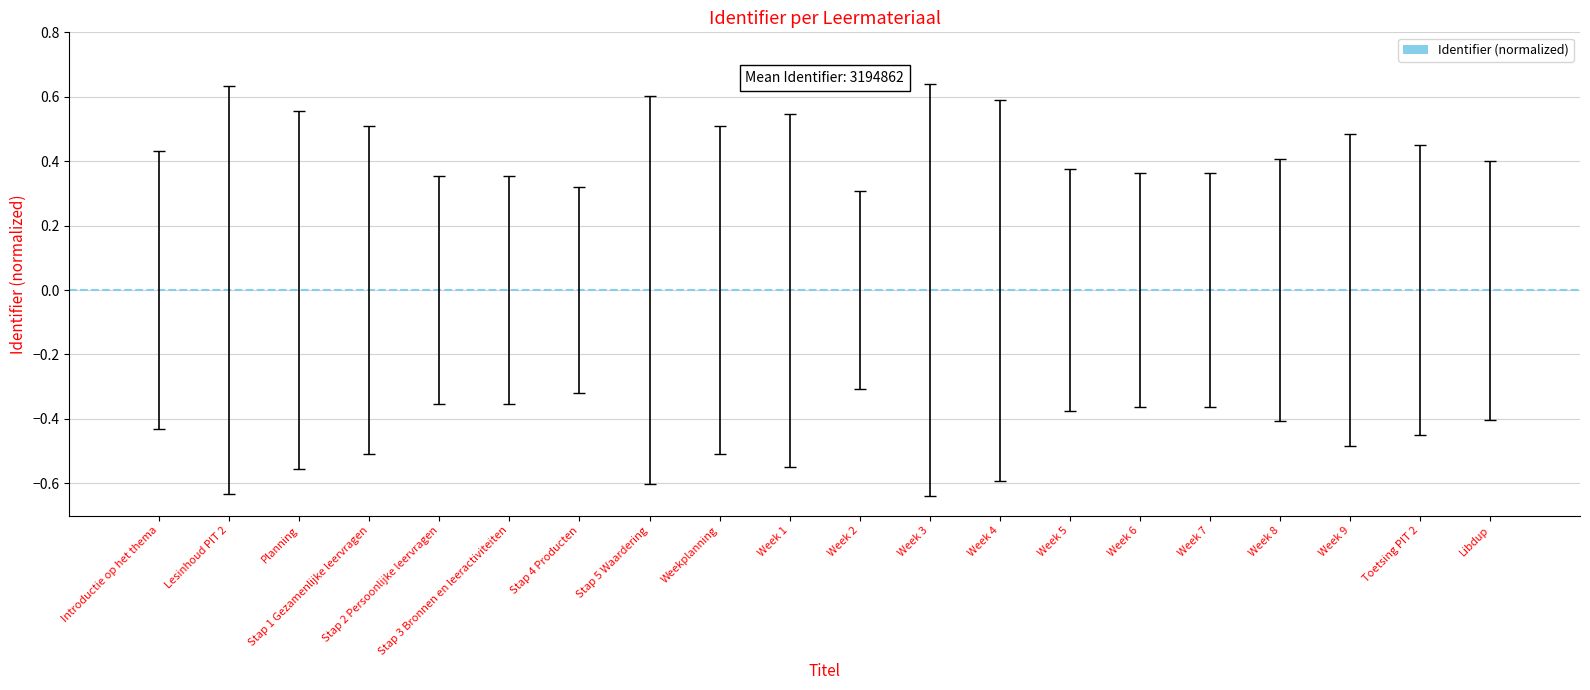

The chart shows a value of -0.0 at Stap 2 Persoonlijke leervragen. True or false?

True